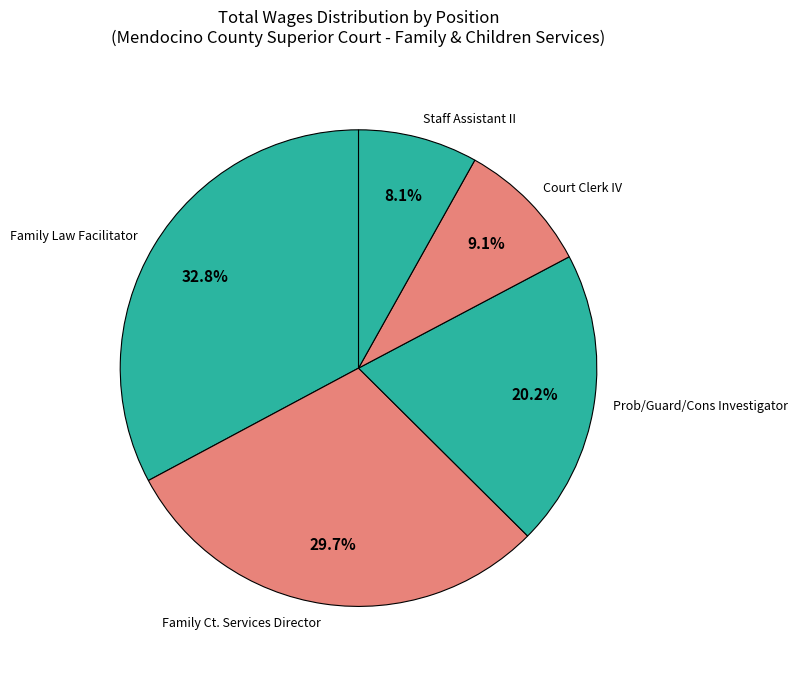

What percentage is the Family Ct. Services Director slice, to the nearest percent?

30%